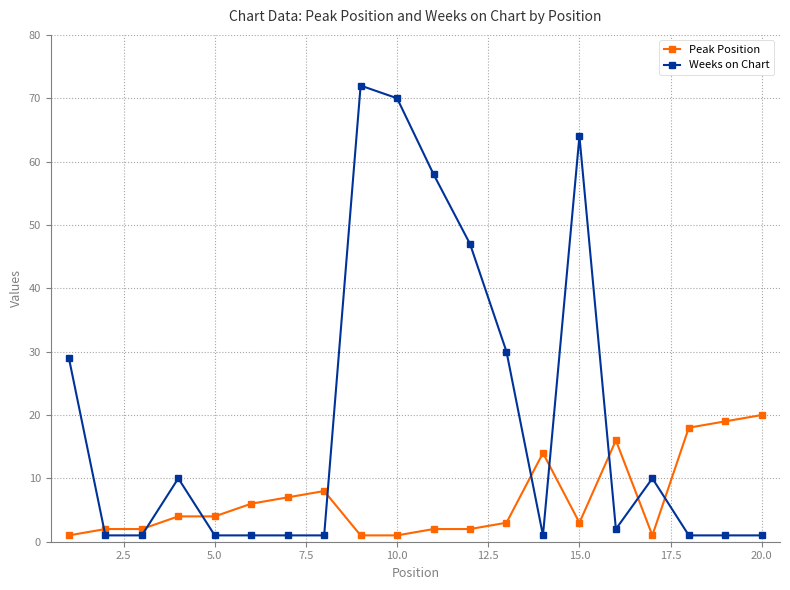

Which series has the widest spread of values?

Weeks on Chart